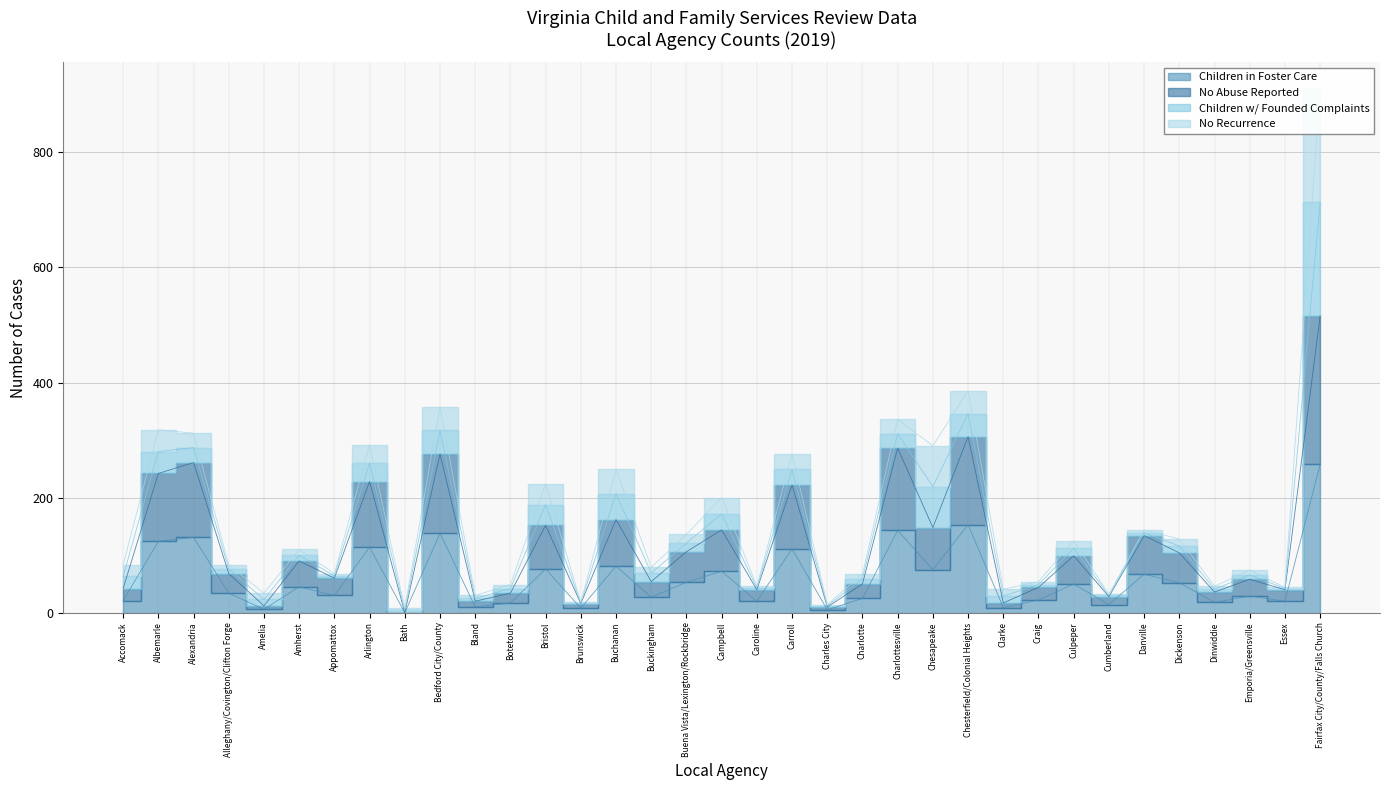

What is the difference between the maximum and second lowest values in the No Abuse Reported series?

506